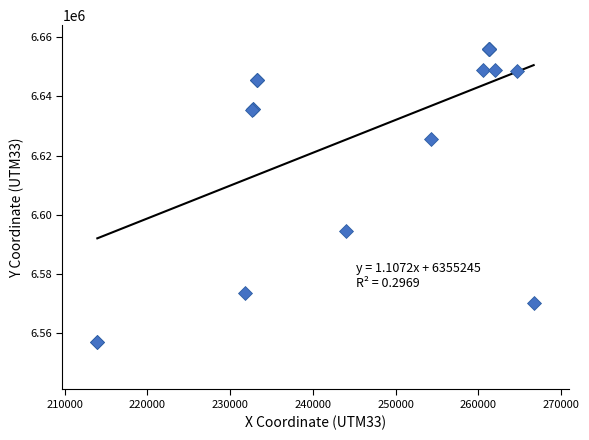

What Y value in the scatter plot is closest to 6606525?

6594492